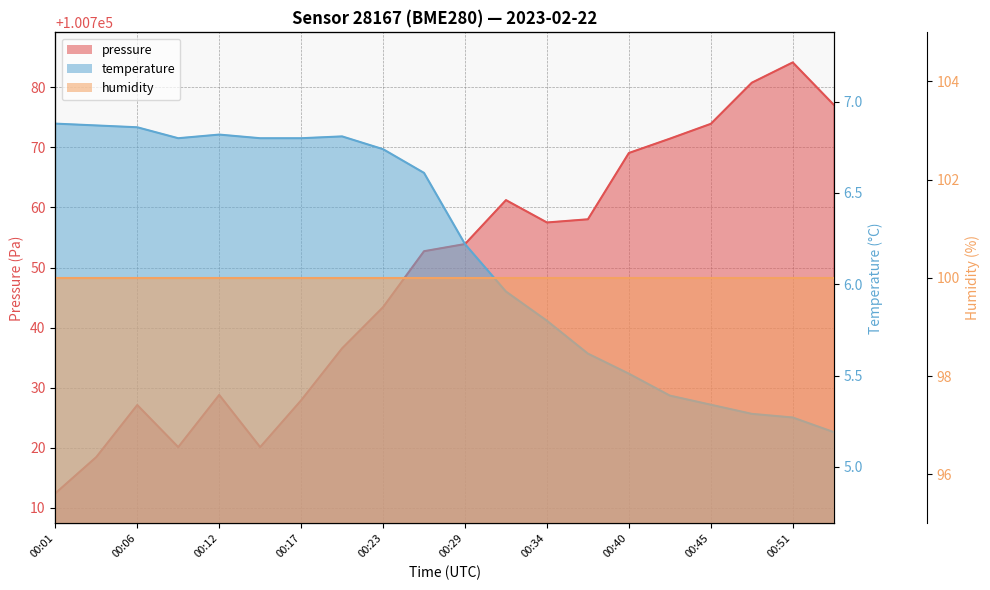

At which label does temperature reach its minimum?

00:54